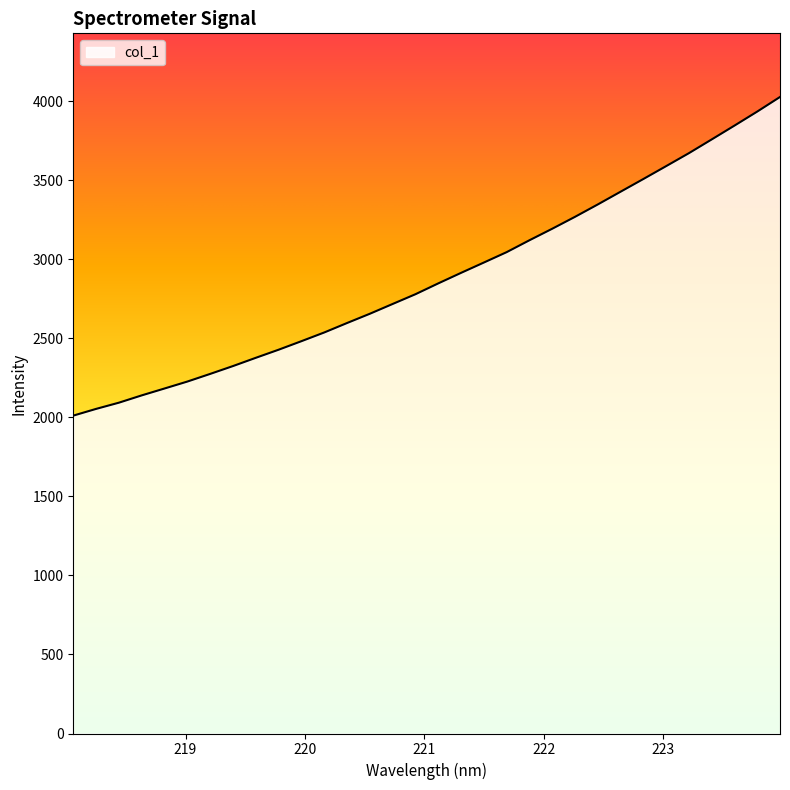

What is the minimum value shown in the chart?

2011.0